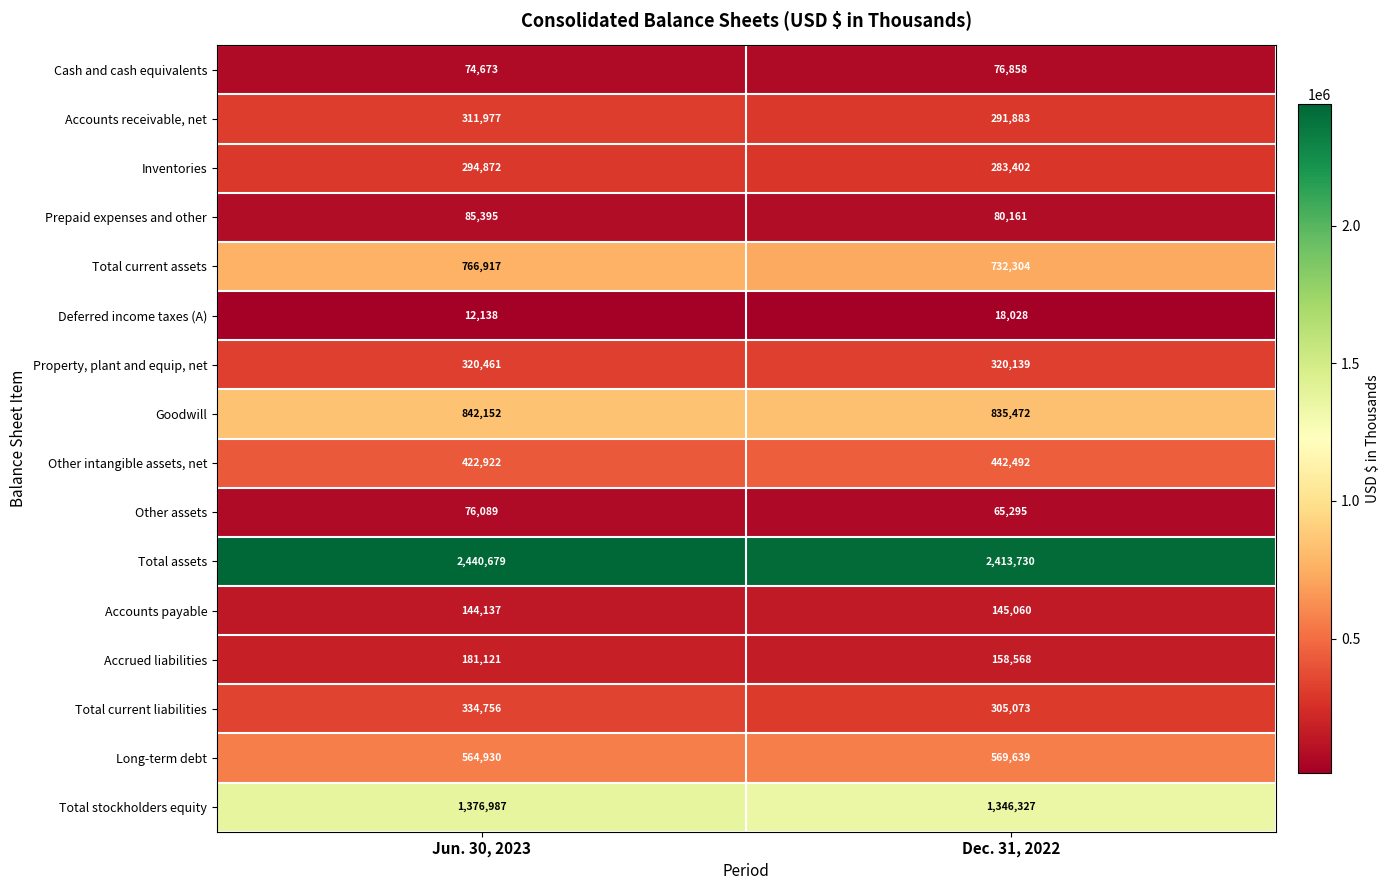

What is the lowest value of the Total stockholders equity series?

1346327